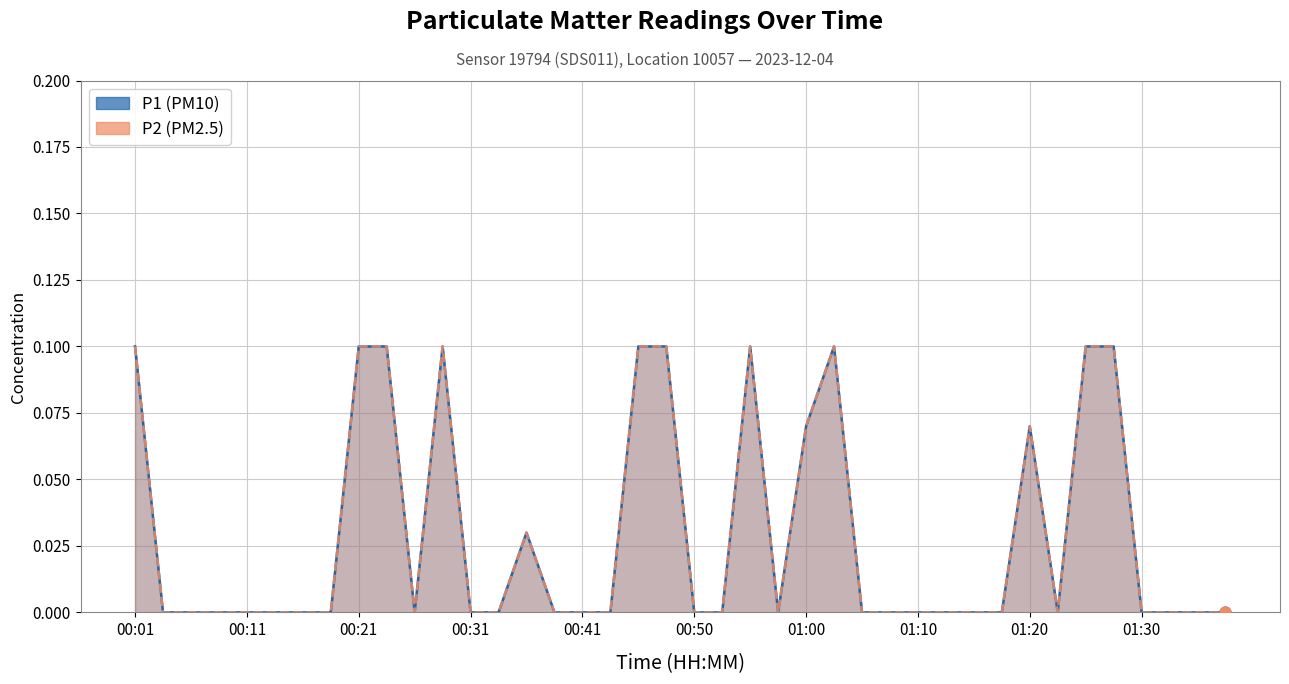

Which series reaches the minimum Y coordinate?

P1